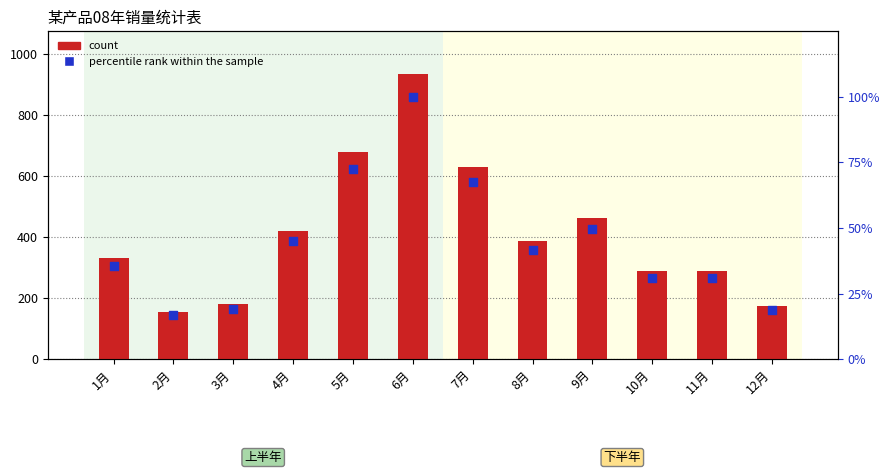

What is the total value across all series at 3月?

199.3